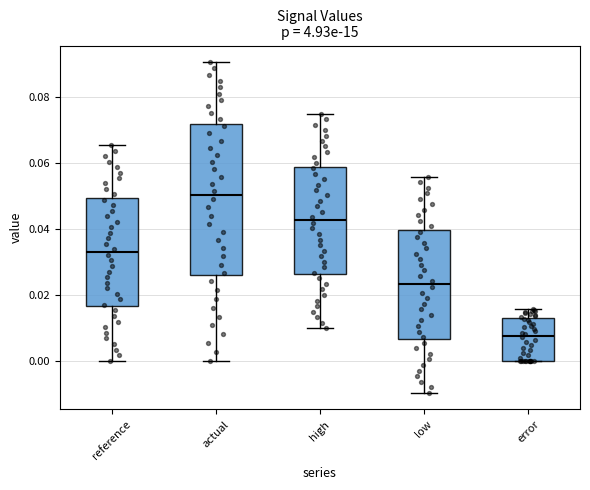

Reading left to right, read every box against the y-axis: the position of its median line, the range the box covers, and the ends of its whiskers. The values are not printed on the chart, so give them approximately, as read against the axis.

reference: median 0.032, box 0.016 to 0.050, whiskers 0.000 to 0.066
actual: median 0.050, box 0.026 to 0.072, whiskers 0.000 to 0.090
high: median 0.042, box 0.026 to 0.058, whiskers 0.010 to 0.074
low: median 0.024, box 0.006 to 0.040, whiskers -0.010 to 0.056
error: median 0.008, box 0.000 to 0.012, whiskers 0.000 to 0.016